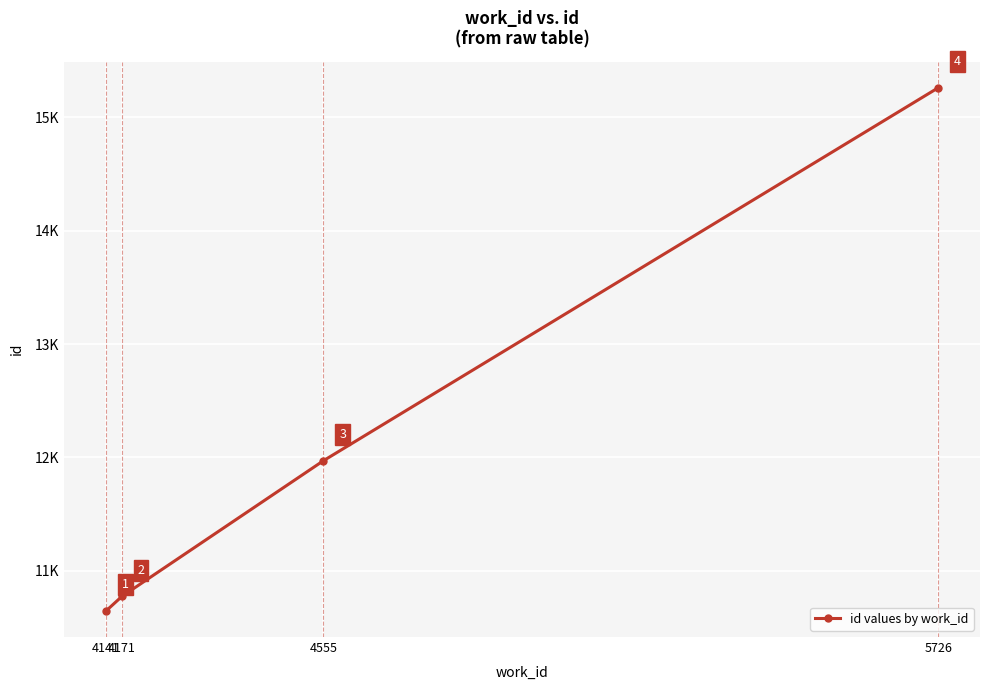

What is the difference between the maximum and second lowest values?

4489